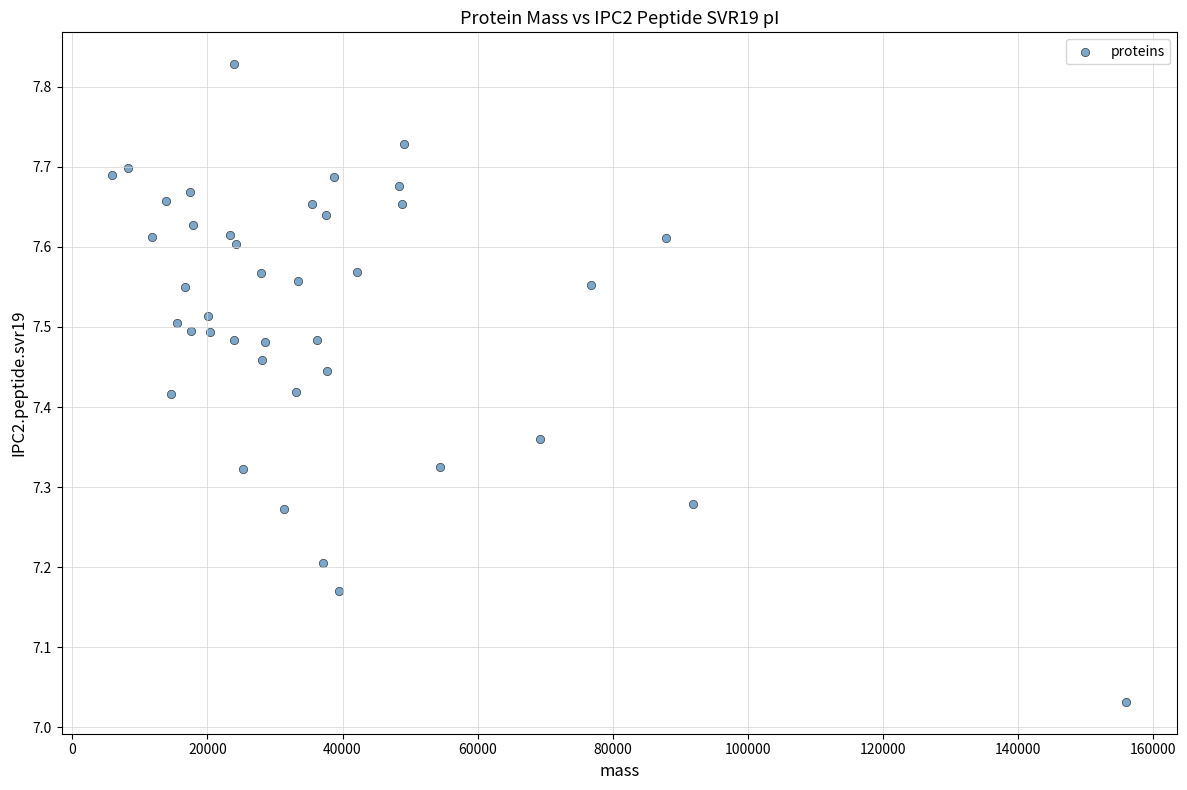

What is the range of Y values (max minus min)?

0.8